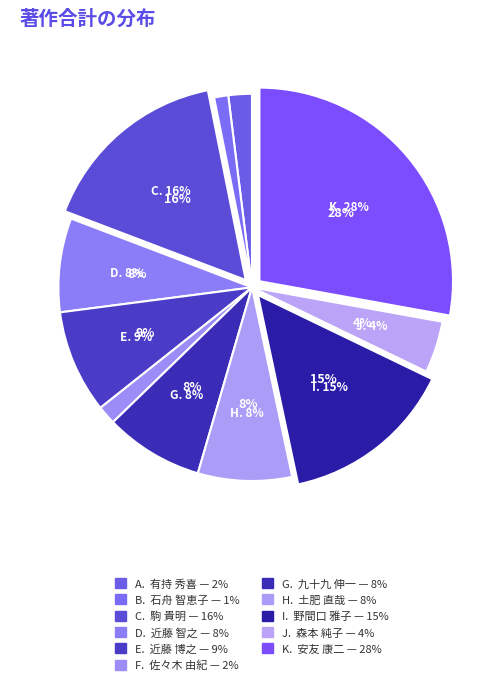

To the nearest percent, what is the difference between the largest and smallest slice percentages?

27%